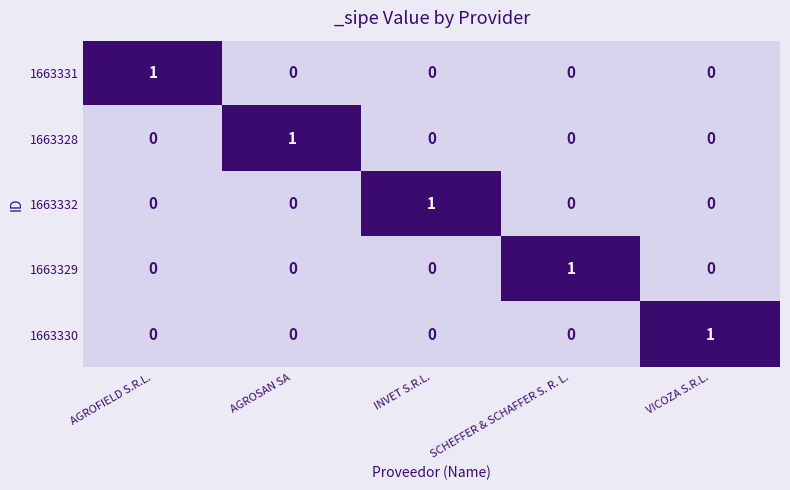

Reading right to left, list all the values displayed in this chart.

1663331: 0	0	0	0	1
1663328: 0	0	0	1	0
1663332: 0	0	1	0	0
1663329: 0	1	0	0	0
1663330: 1	0	0	0	0